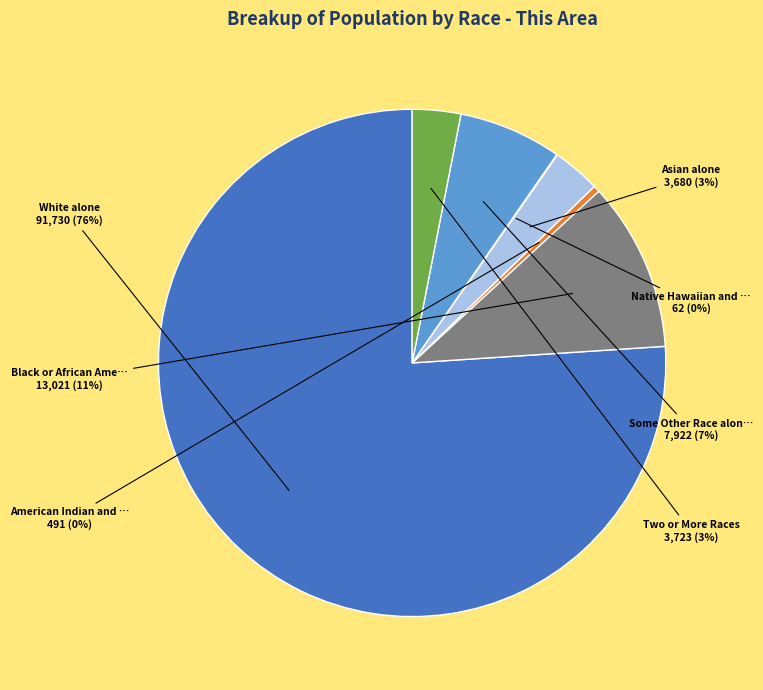

To the nearest percent, what is the average slice percentage?

14%